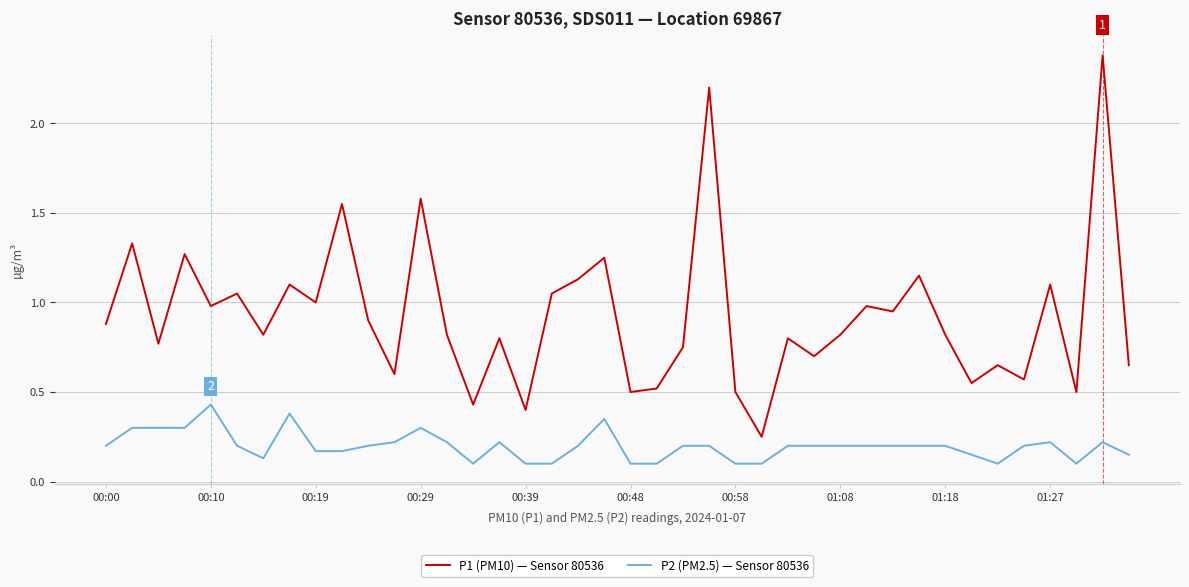

True or false: P2 (PM2.5) — Sensor 80536 and P1 (PM10) — Sensor 80536 intersect in this chart.

False